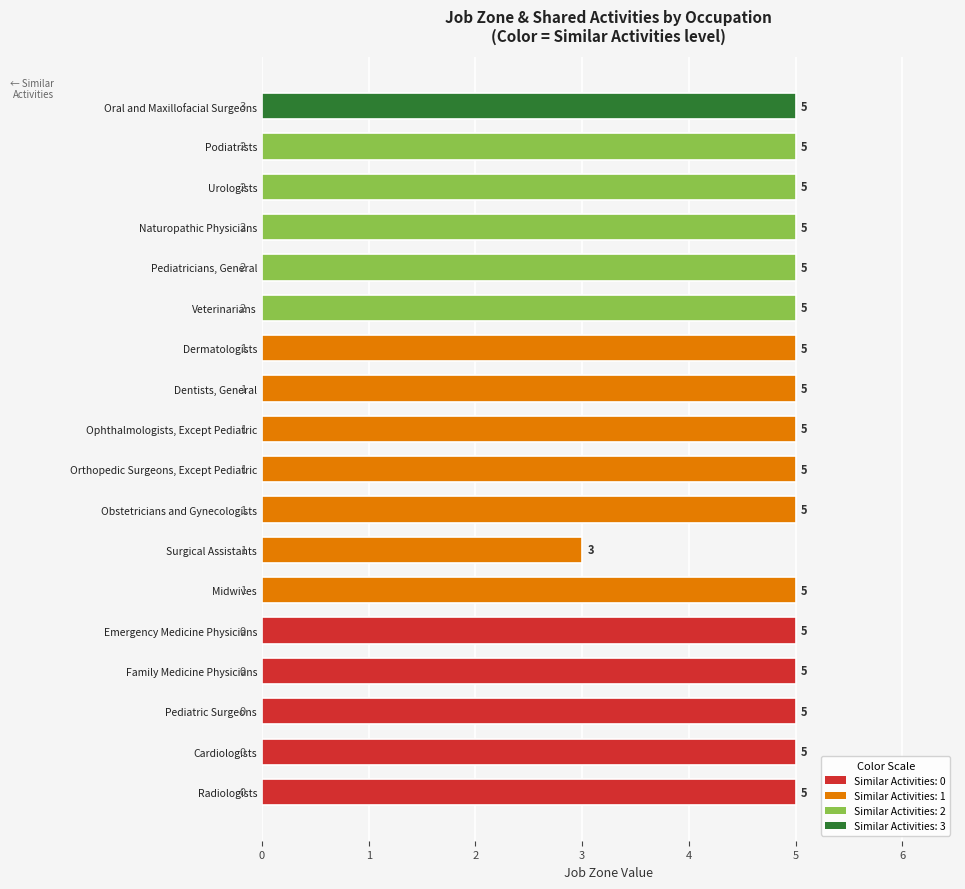

True or false: the data shows 5 at Dentists, General.

True